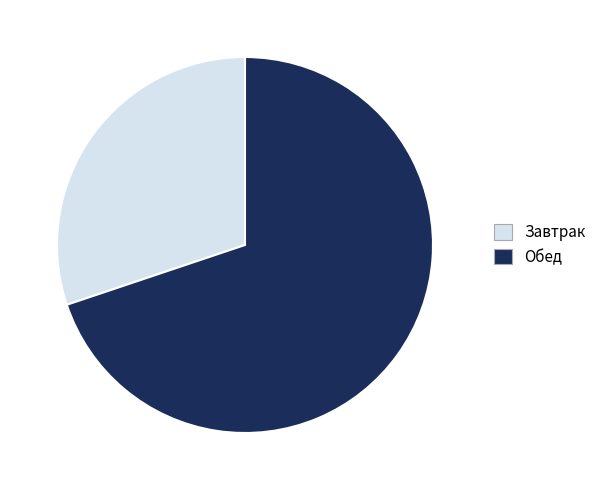

Does Завтрак account for over 50% of the chart?

No